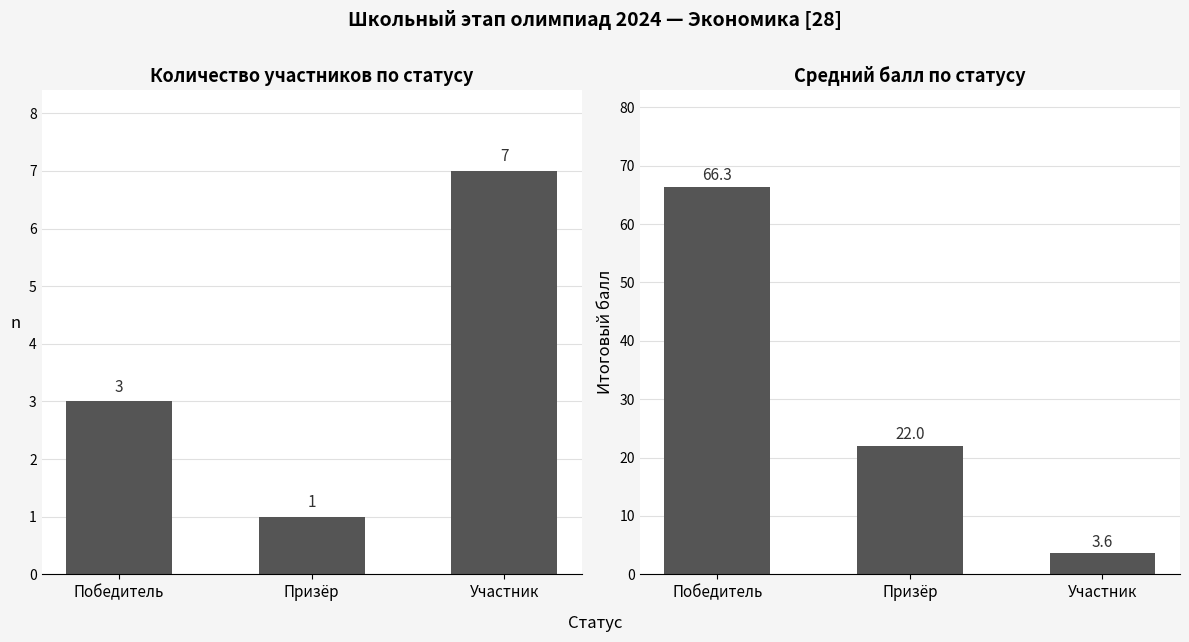

Between Победитель and Призёр, which series saw the biggest shift?

Средний балл